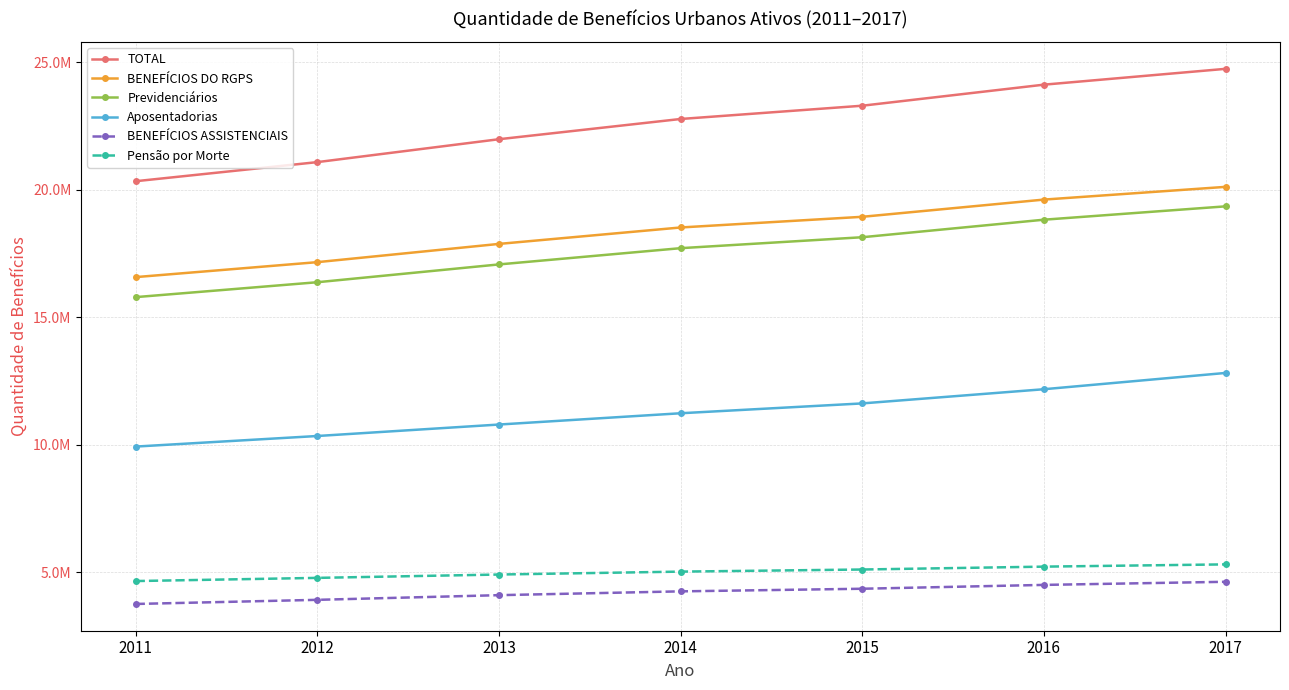

True or false: Pensão por Morte and Aposentadorias cross at least once.

False